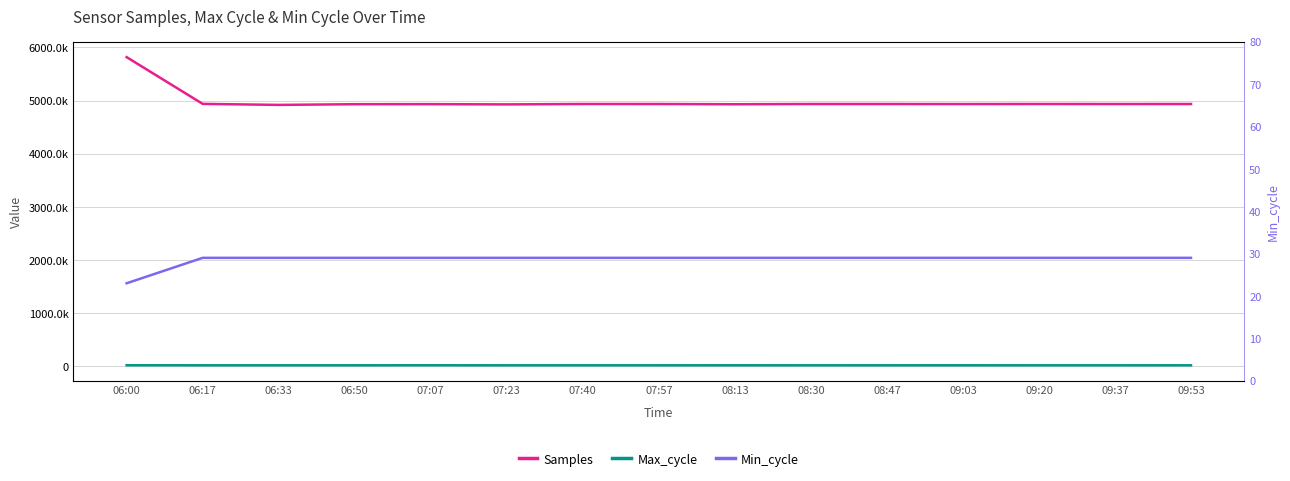

At how many categories does at least one series exceed 4140762?

15